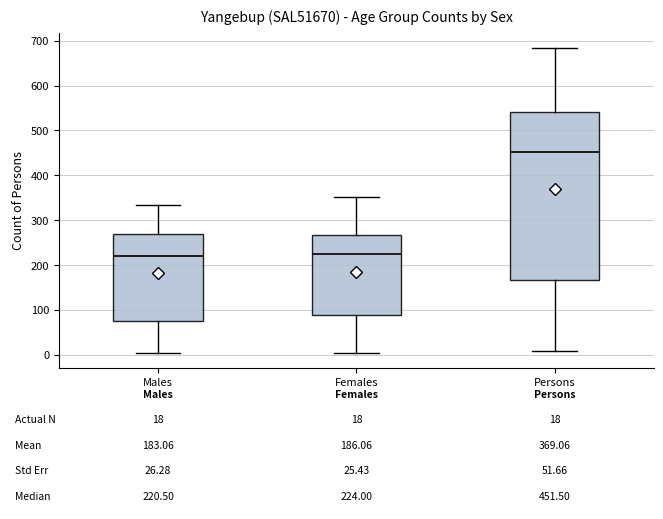

Which box is the tallest, from its lower edge to its upper edge?

Persons